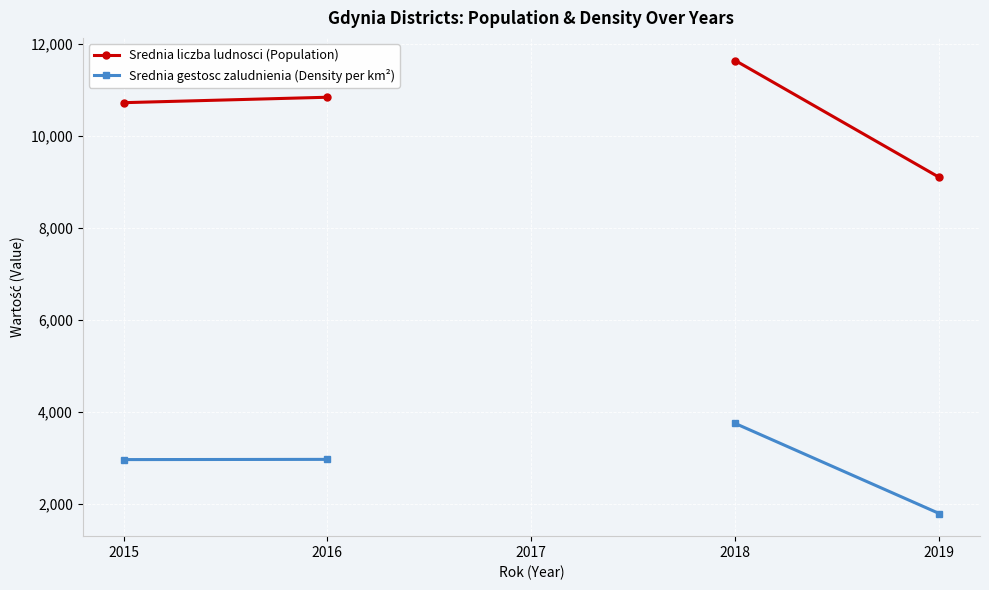

What is the value of the Srednia liczba ludnosci (Population) point at the 5th from the left?

9106.0